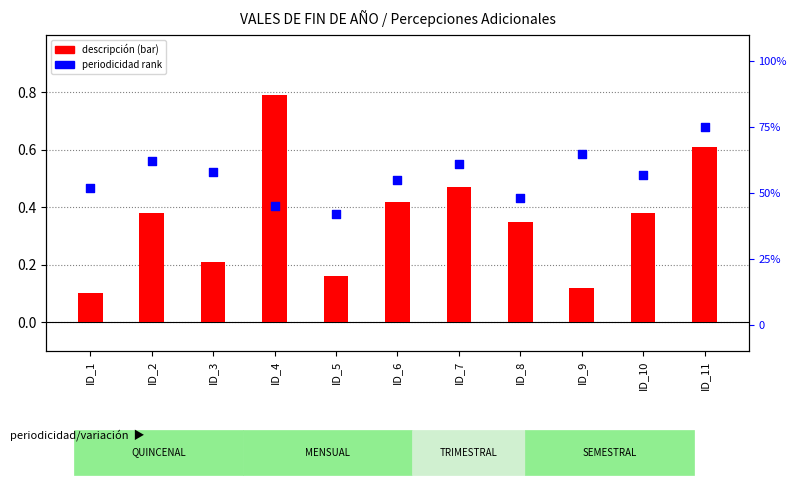

Which series reaches the maximum Y coordinate?

periodicidad (rank)